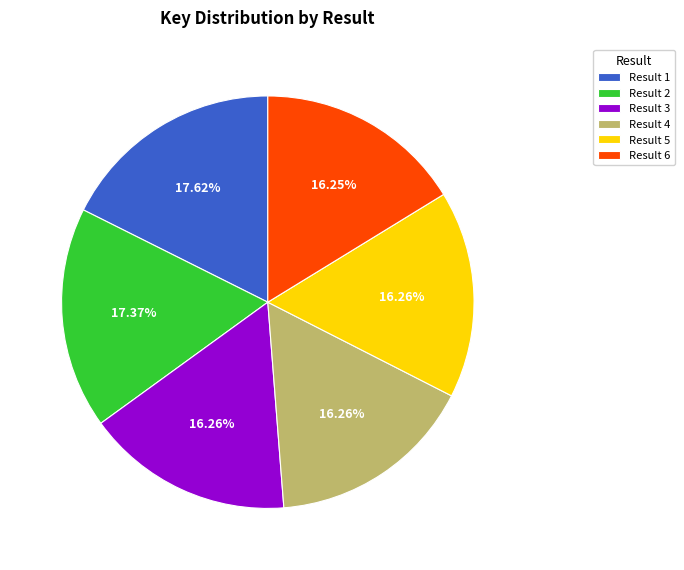

Does Result 6 account for over 50% of the chart?

No